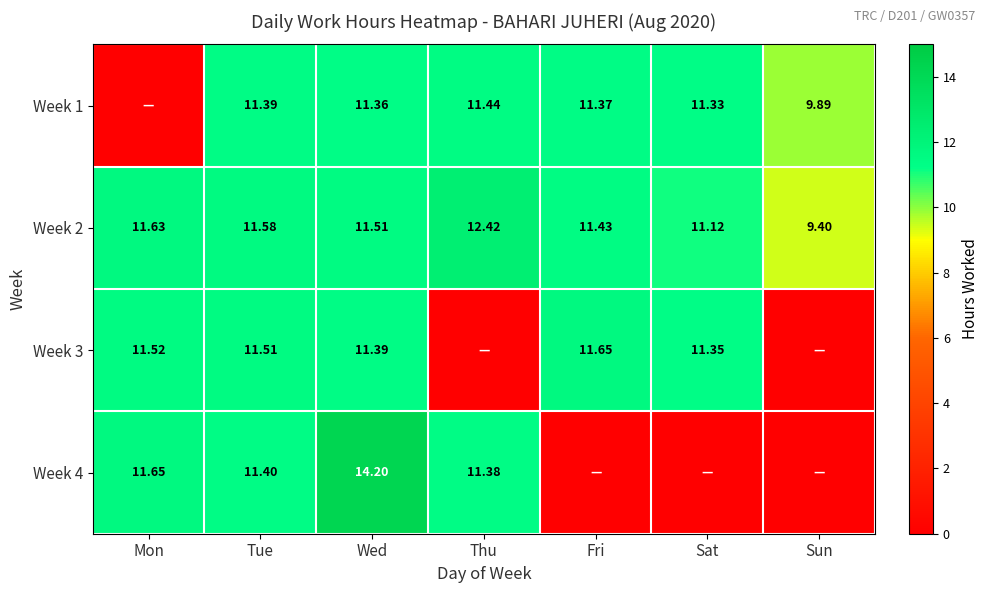

Which category has the lowest value in the Week 2 series?

Sun